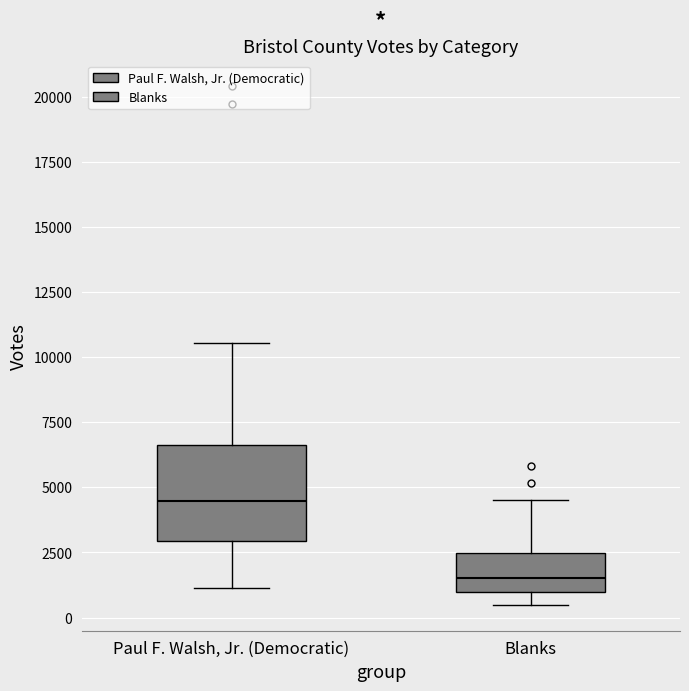

Reading left to right, read every box against the y-axis: the position of its median line, the range the box covers, and the ends of its whiskers. The values are not printed on the chart, so give them approximately, as read against the axis.

Paul F. Walsh, Jr. (Democratic): median 4500, box 3000 to 6500, whiskers 1000 to 10500
Blanks: median 1500, box 1000 to 2500, whiskers 500 to 4500